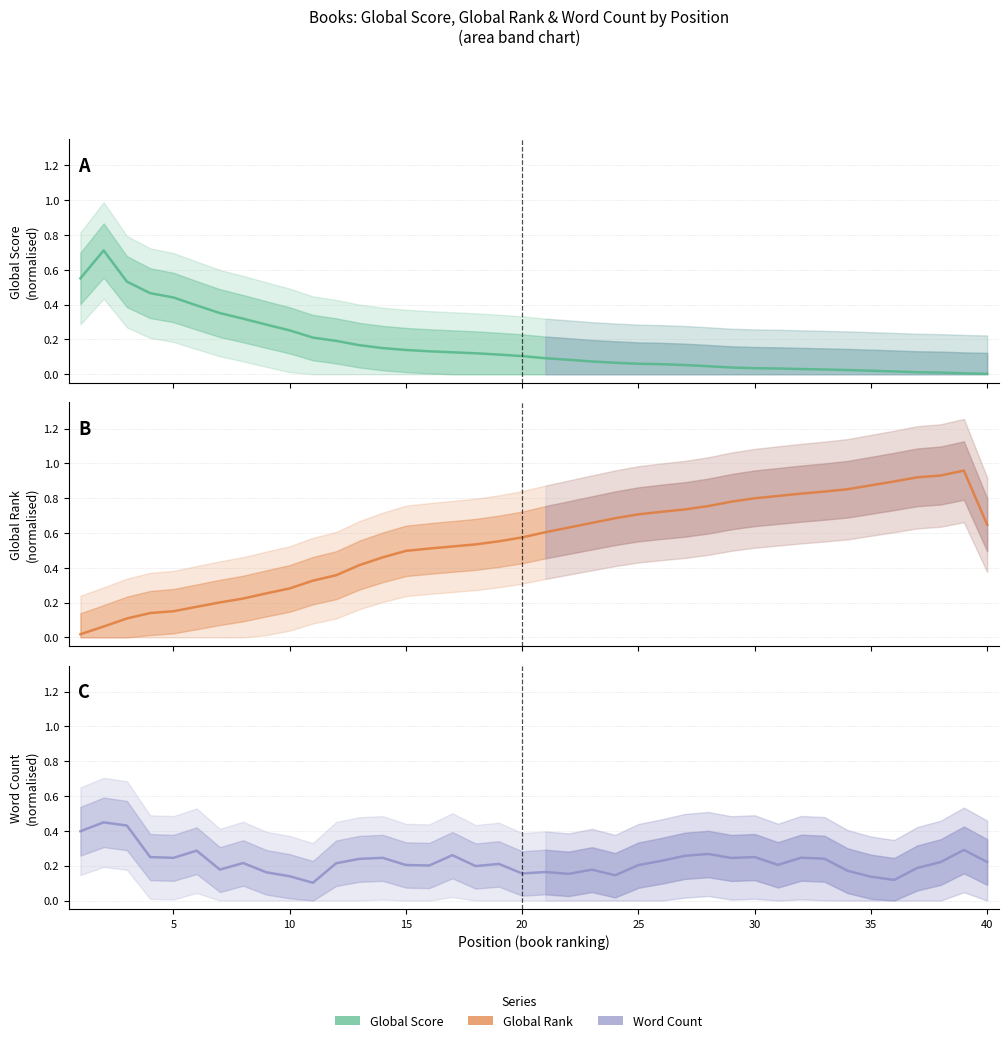

Which series ends up on top after the final intersection of Global Score (norm) and Word Count (norm)?

Word Count (norm)